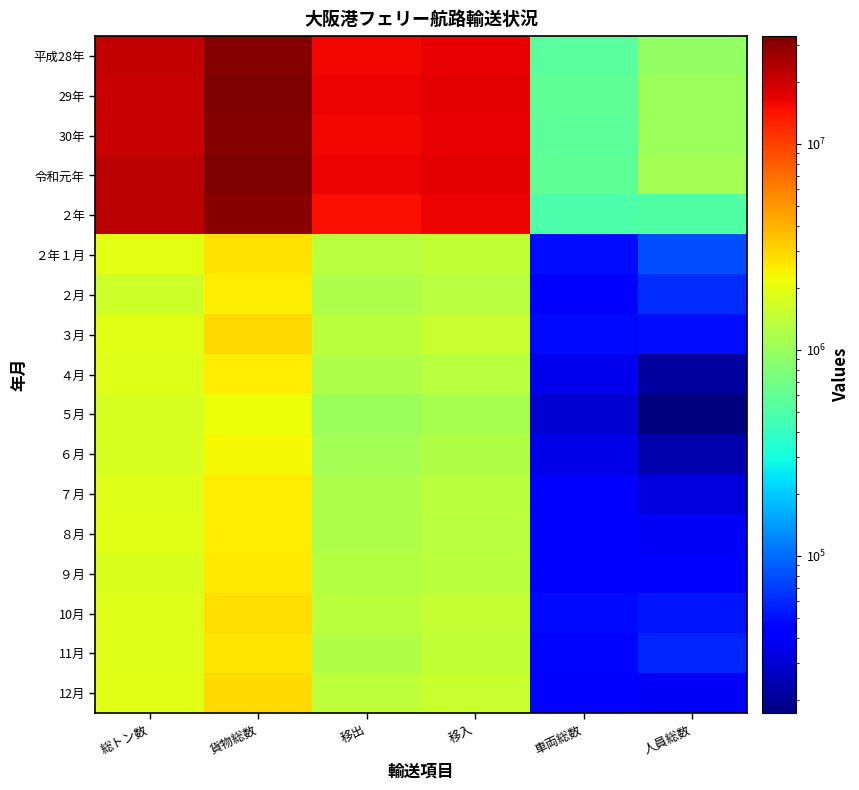

Which has a higher value, 車両総数 or 貨物総数?

貨物総数